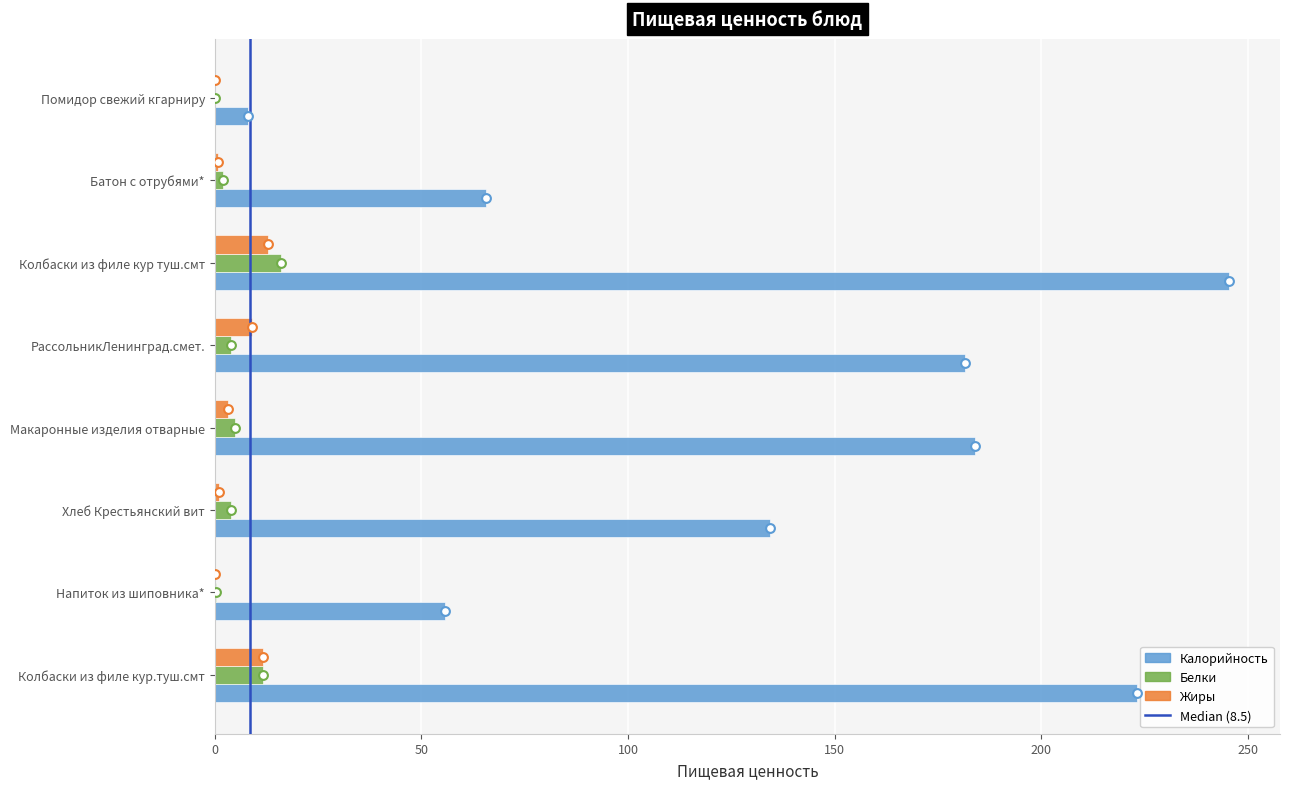

What are all the series names shown in the legend?

Калорийность, Белки, Жиры